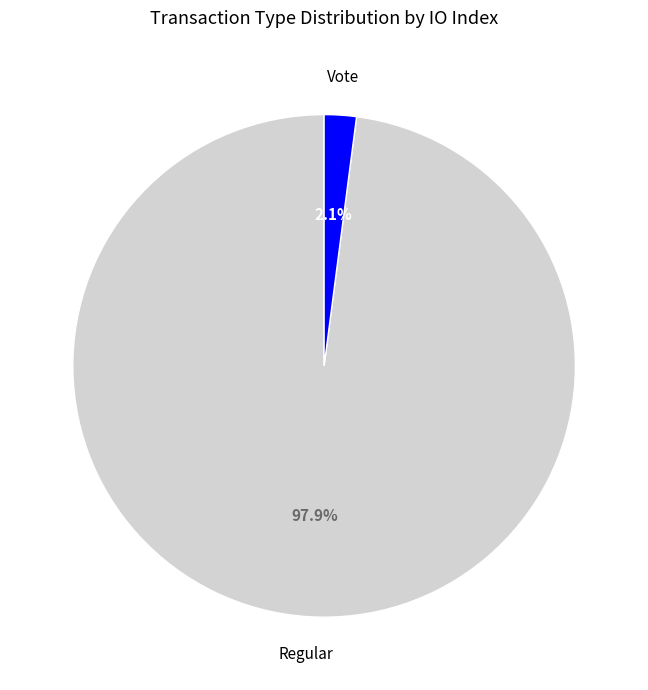

Combined, do Vote and Regular account for over 50%?

Yes